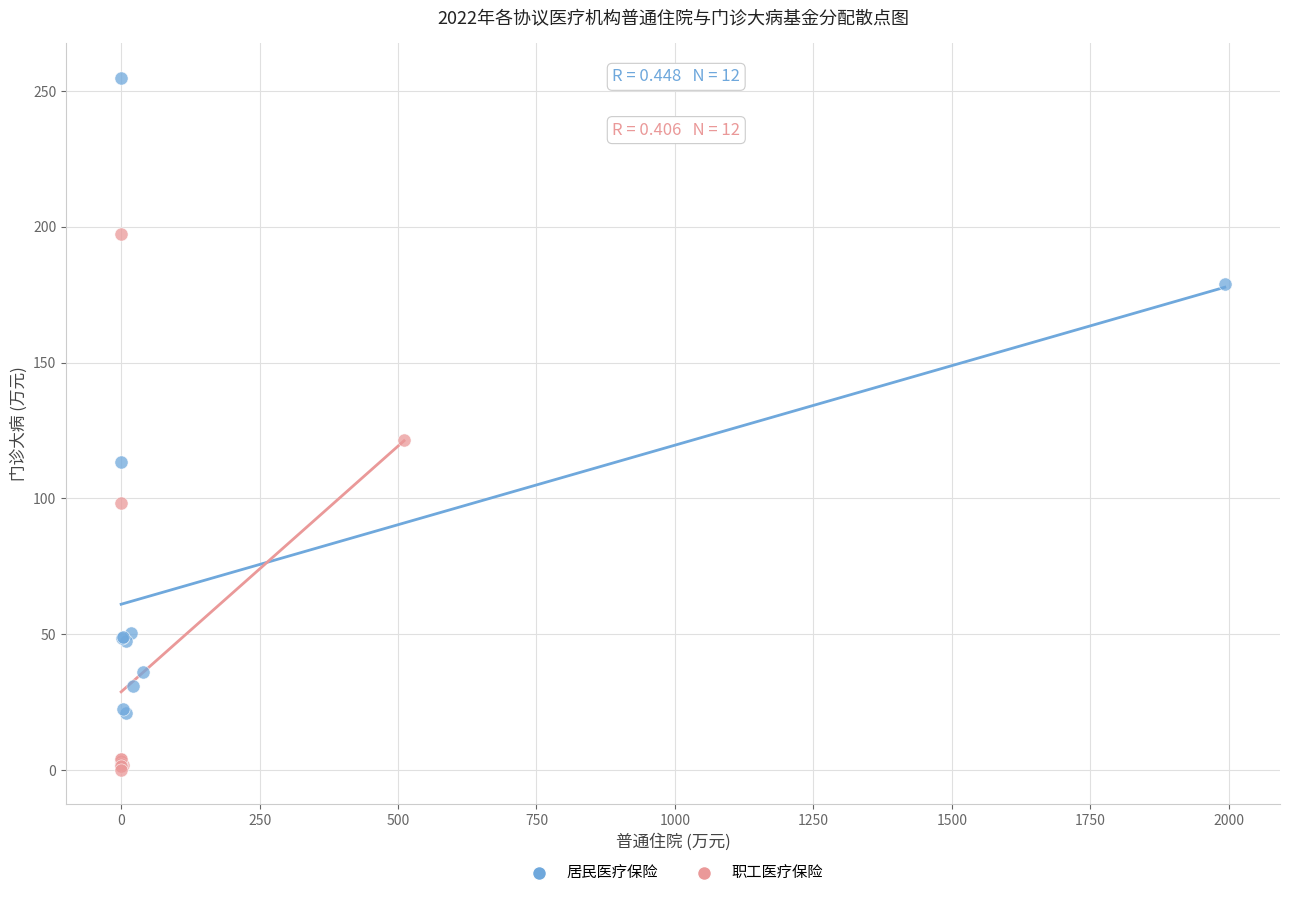

What are all the series names shown in the legend?

居民医疗保险, 职工医疗保险